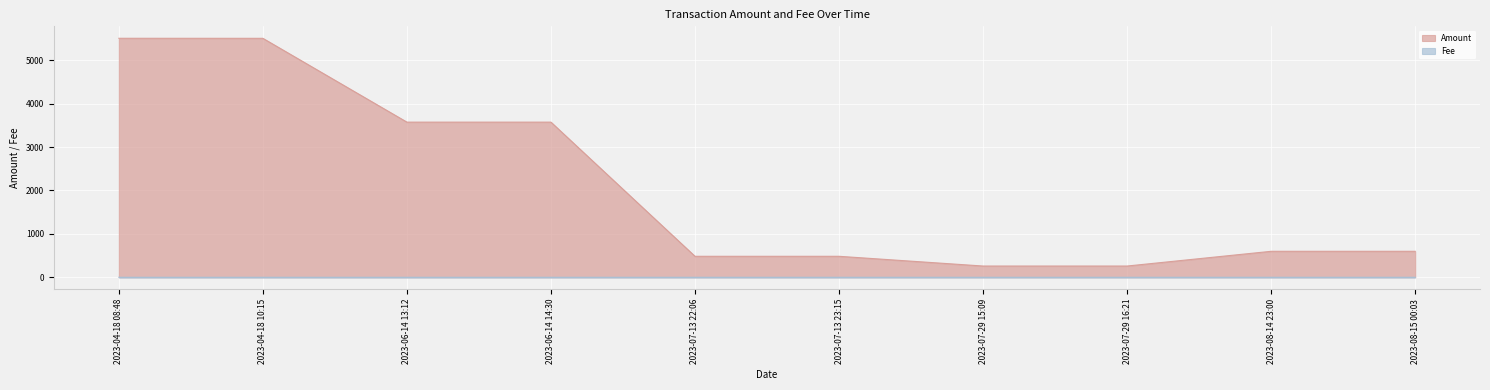

Reading right to left, extract all data points from this chart.

Amount: 2023-08-15 00:03=598.0	2023-08-14 23:00=598.0	2023-07-29 16:21=259.0	2023-07-29 15:09=259.0	2023-07-13 23:15=483.0	2023-07-13 22:06=483.0	2023-06-14 14:30=3573.0	2023-06-14 13:12=3573.0	2023-04-18 10:15=5503.0	2023-04-18 08:48=5504.0
Fee: 2023-08-15 00:03=0.0	2023-08-14 23:00=0.0	2023-07-29 16:21=0.0	2023-07-29 15:09=0.0	2023-07-13 23:15=0.0	2023-07-13 22:06=0.0	2023-06-14 14:30=0.0	2023-06-14 13:12=0.0	2023-04-18 10:15=0.0	2023-04-18 08:48=0.0